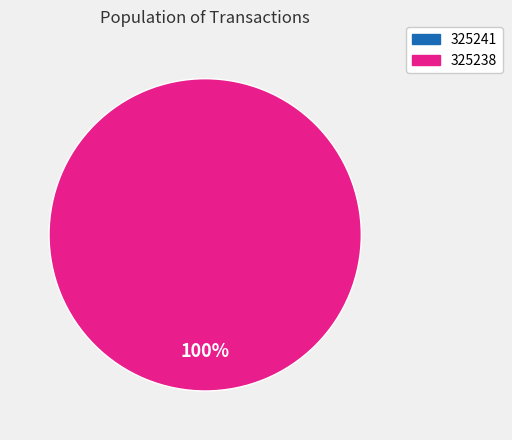

How many segments does this pie chart have?

2